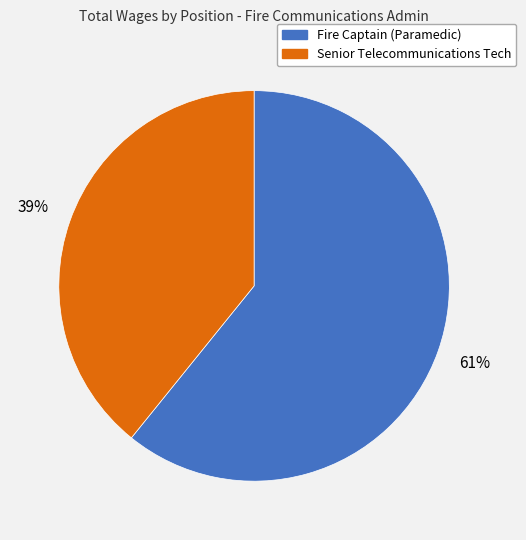

What percentage is the Fire Captain (Paramedic) slice, to the nearest percent?

61%